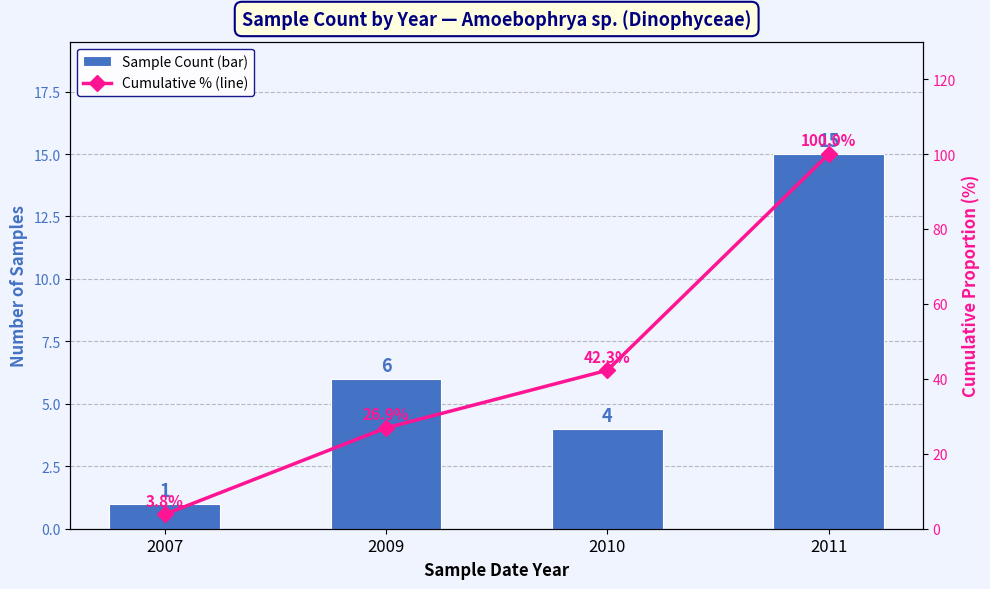

Which has a higher value, 2010 or 2009?

2009